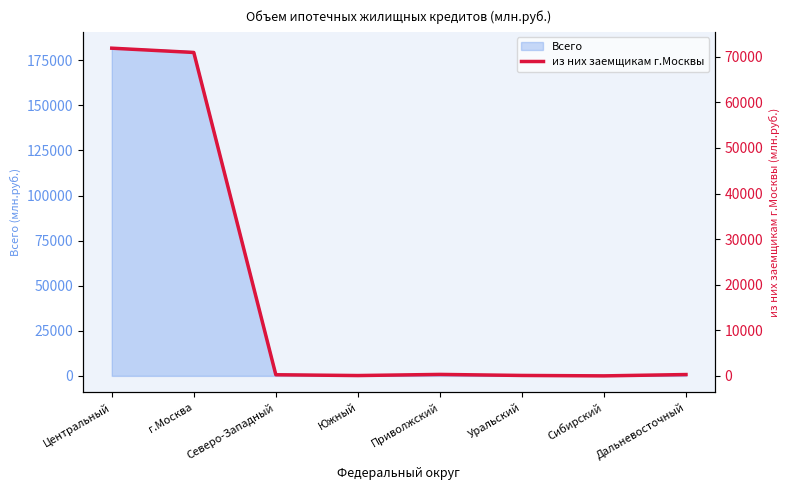

What is the change in value from Северо-Западный to Приволжский?

+73